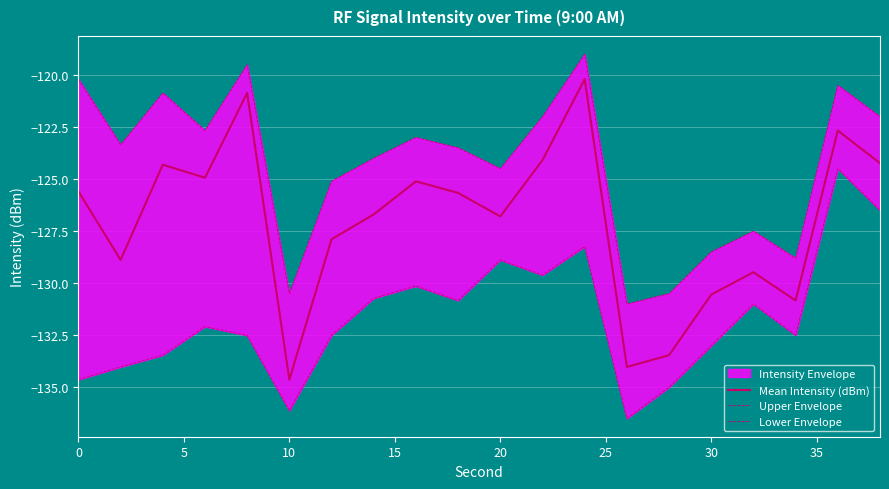

Rank the series at 0 from lowest to highest value.

Lower Envelope, Mean Intensity (dBm), Upper Envelope